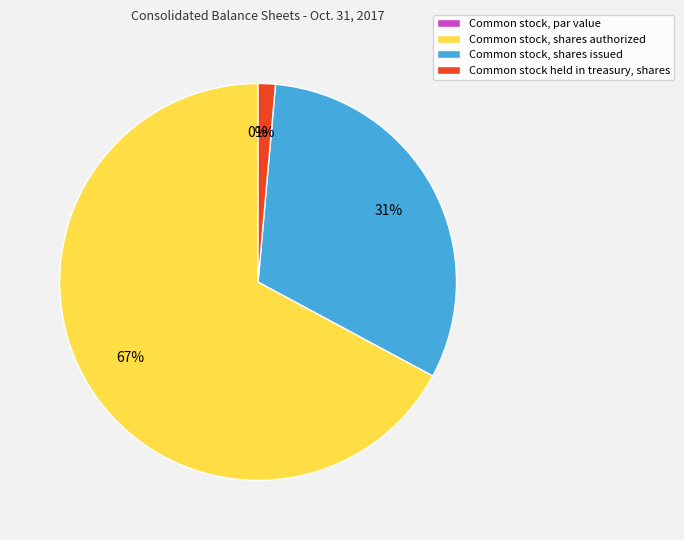

Do Common stock, shares authorized and Common stock held in treasury, shares together represent more than half of the pie?

Yes